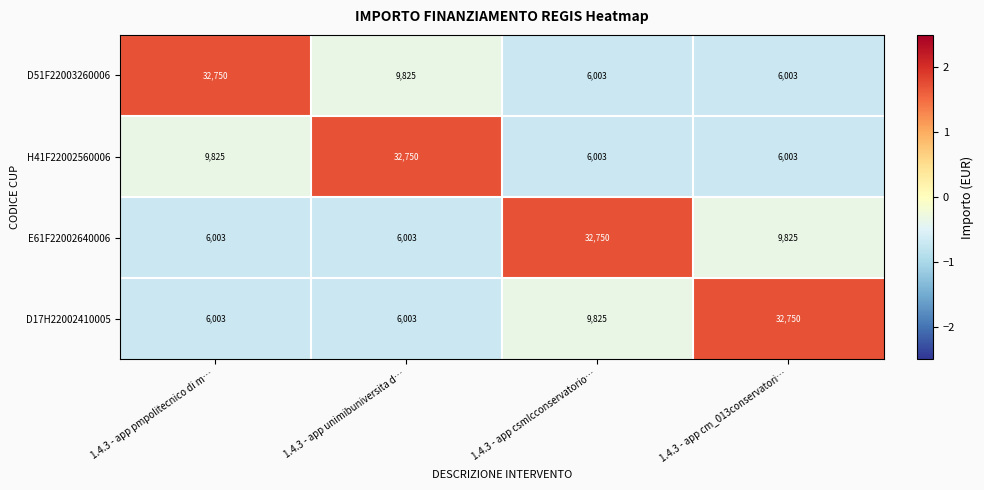

What is the difference between the highest and lowest values at 1.4.3 - app csmlcconservatorio…?

26747